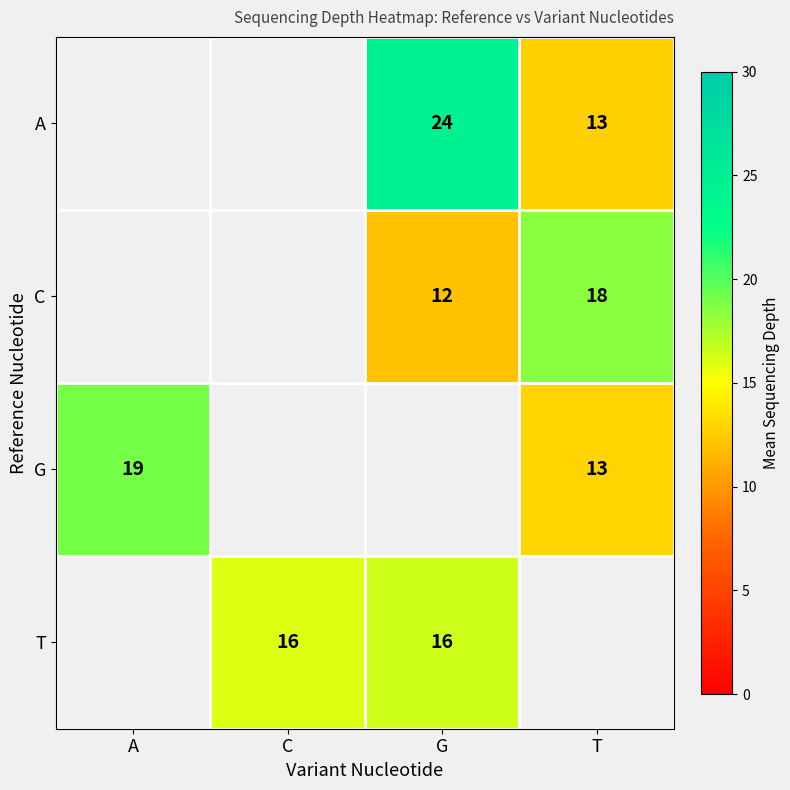

What is the minimum value shown in the chart?

12.0